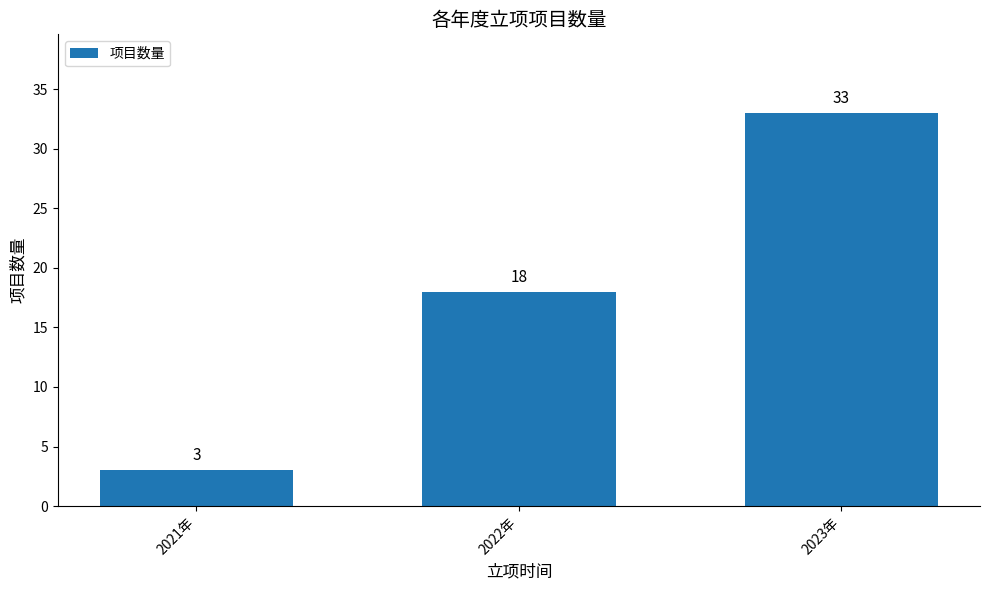

Rank the categories by value from lowest to highest.

2021年, 2022年, 2023年